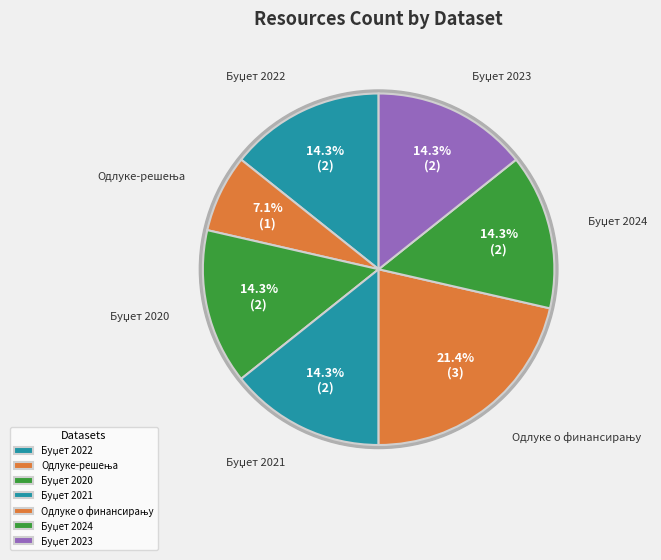

Is there any slice that represents more than half of the pie?

No